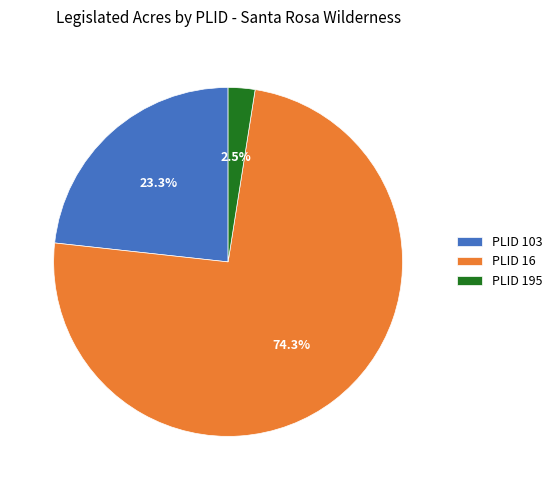

Which category accounts for the majority?

PLID 16